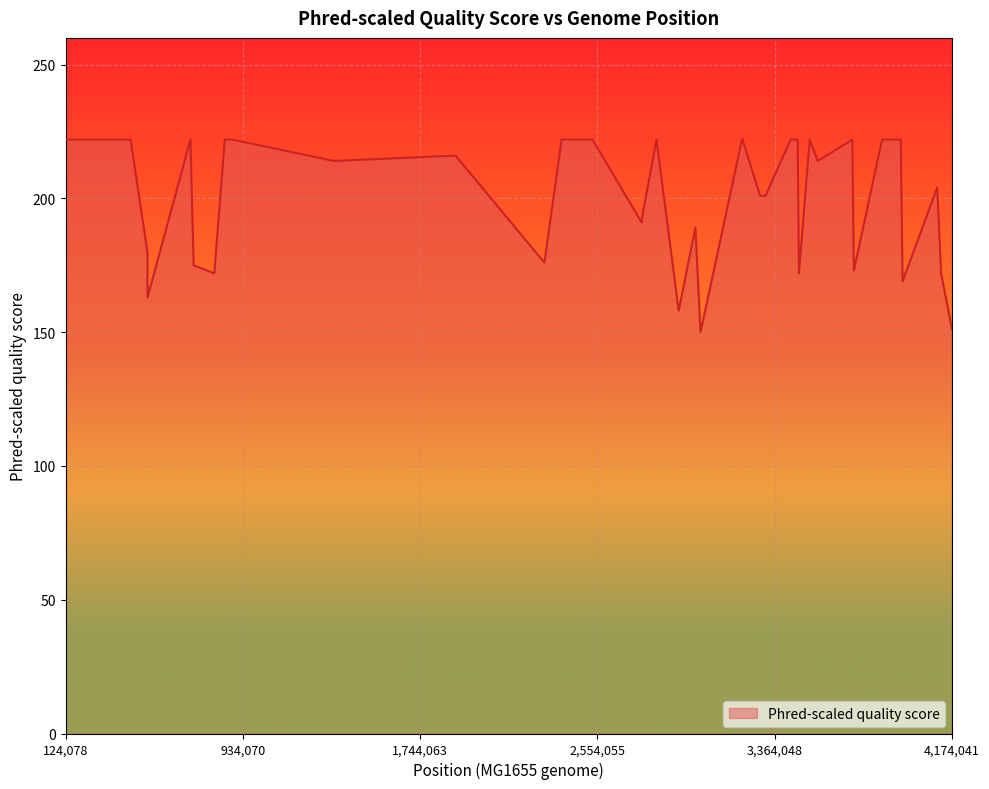

What is the difference between the maximum and minimum values?

72